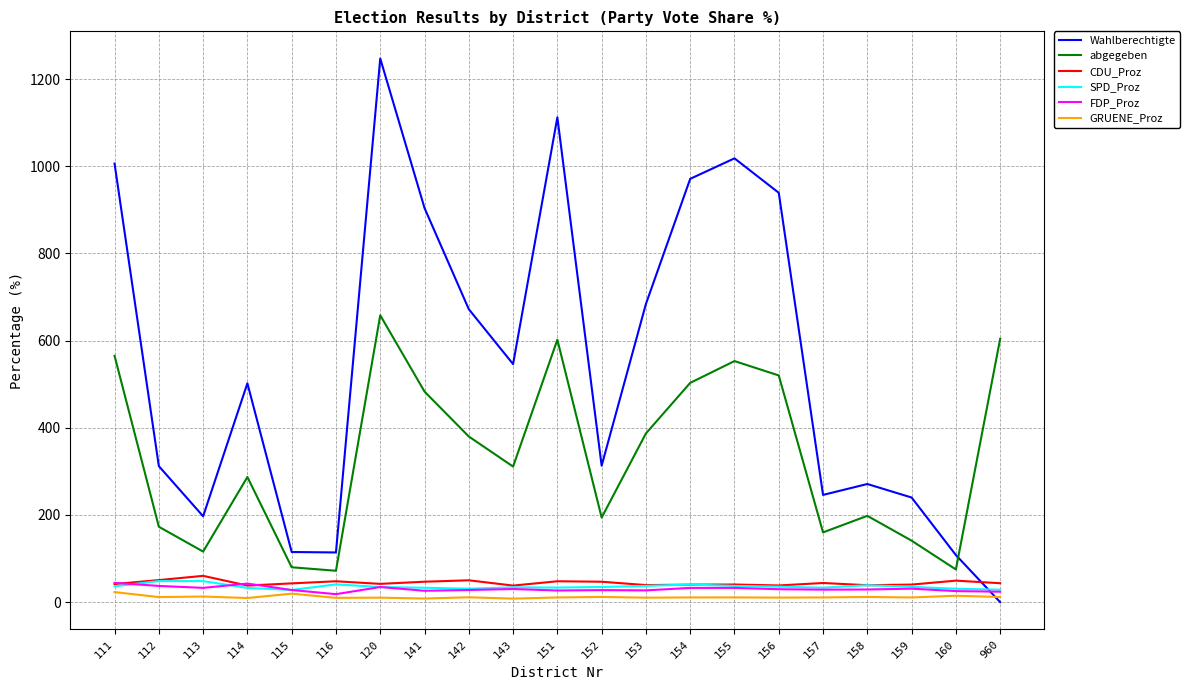

What is the average value of the CDU_Proz series?

44.1